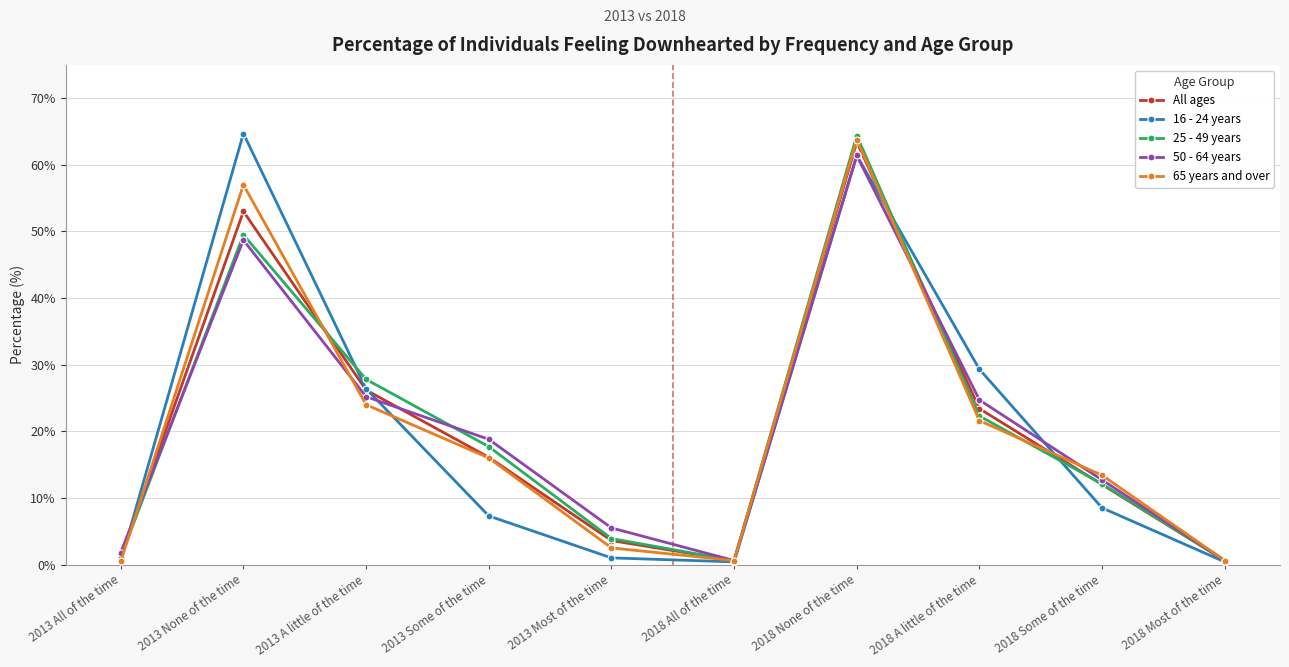

What is the label of the 9th point from the right?

2013 None of the time